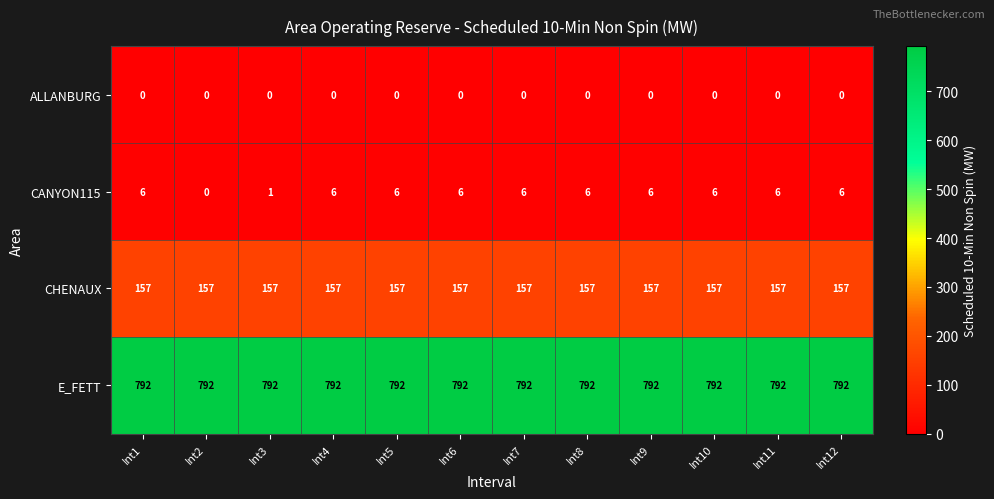

The CHENAUX series shows 157 at Int5. True or false?

True